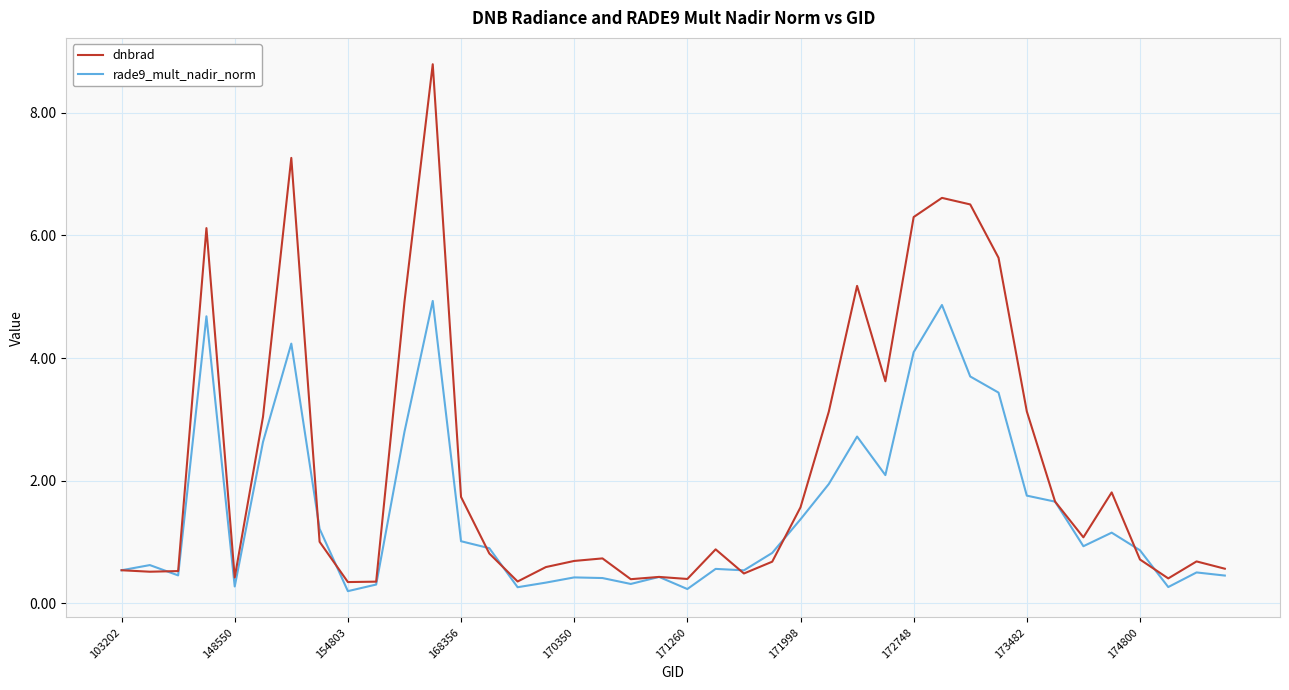

Which series has the largest total across all categories?

dnbrad